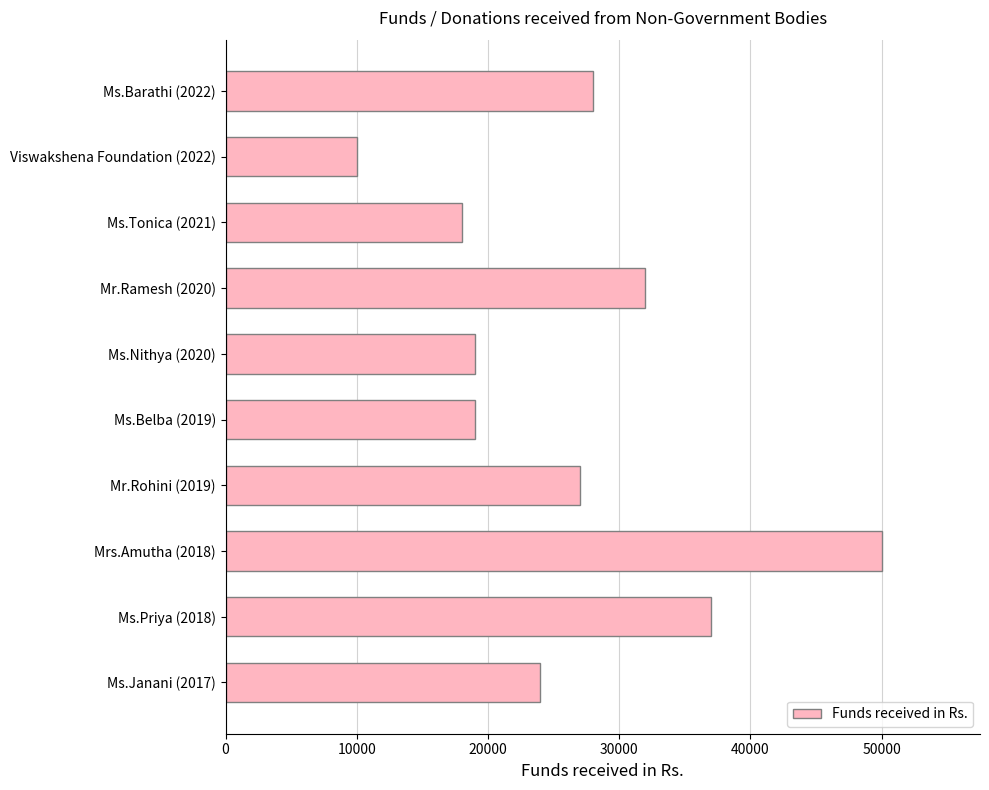

What is the difference between the maximum and minimum values?

40000